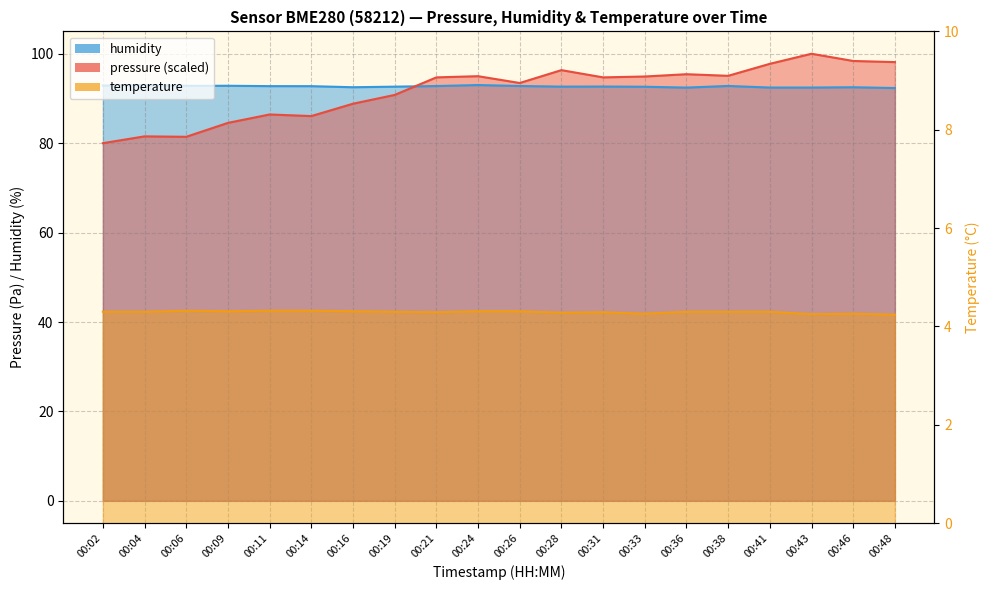

What is the minimum value shown in the chart?

4.2